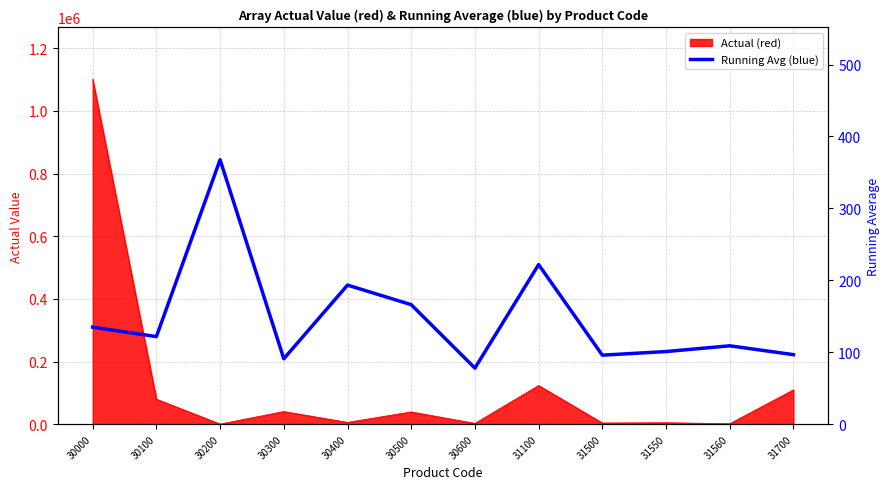

Read the value at 31550.

101.0